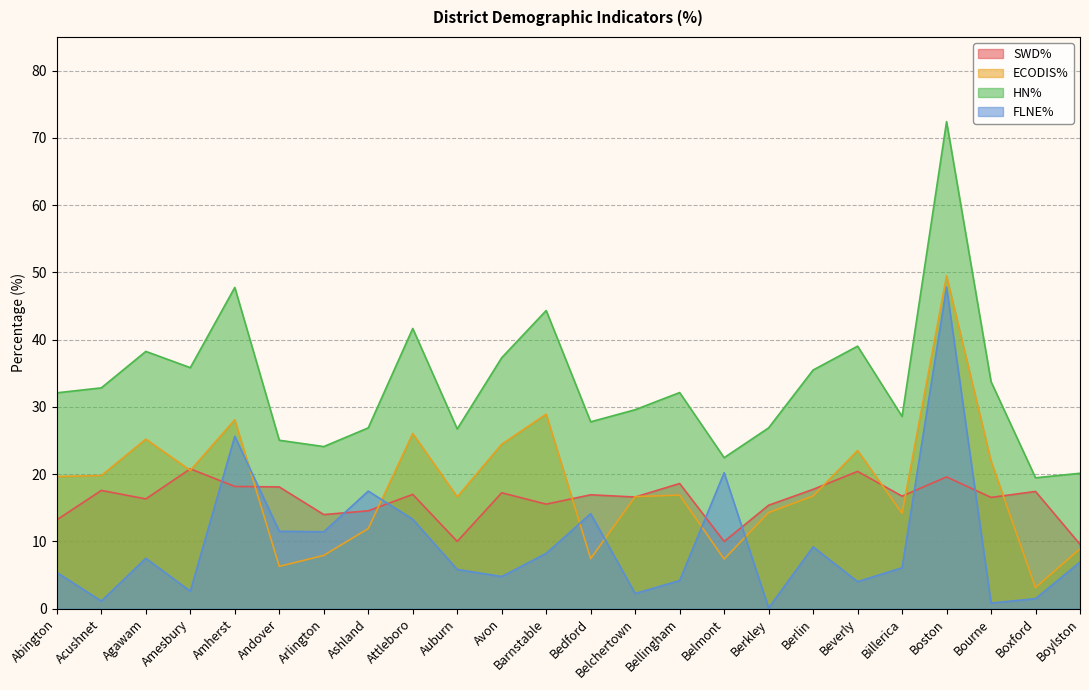

Rank the series by their maximum value, from highest to lowest.

HN%, ECODIS%, FLNE%, SWD%